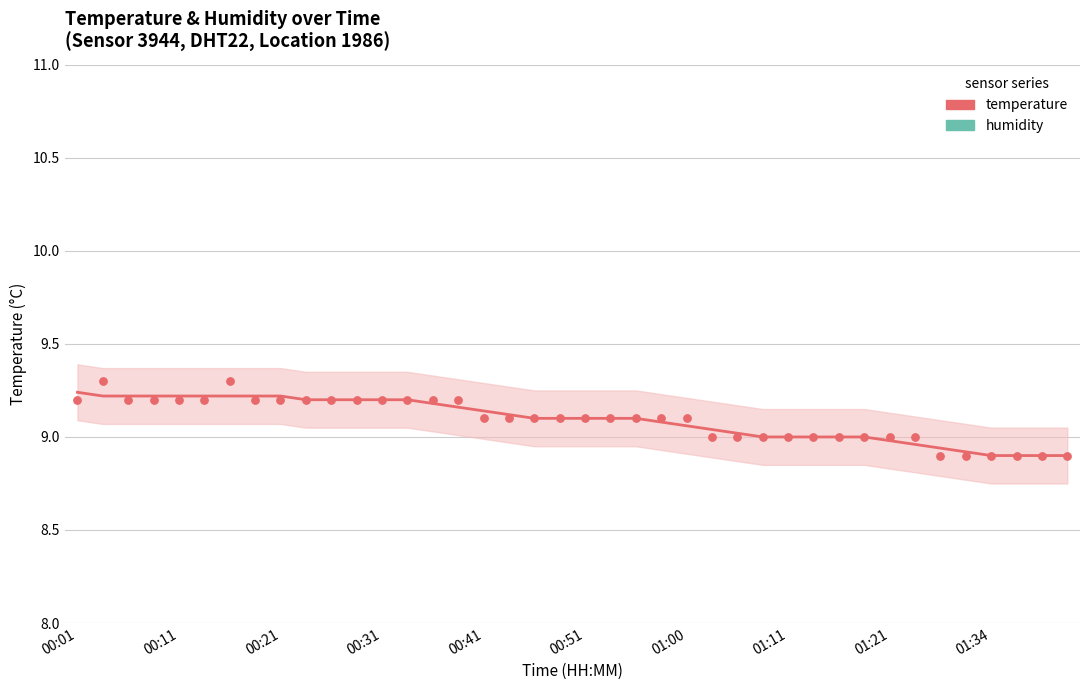

At which category is the sum across all series the highest?

00:01